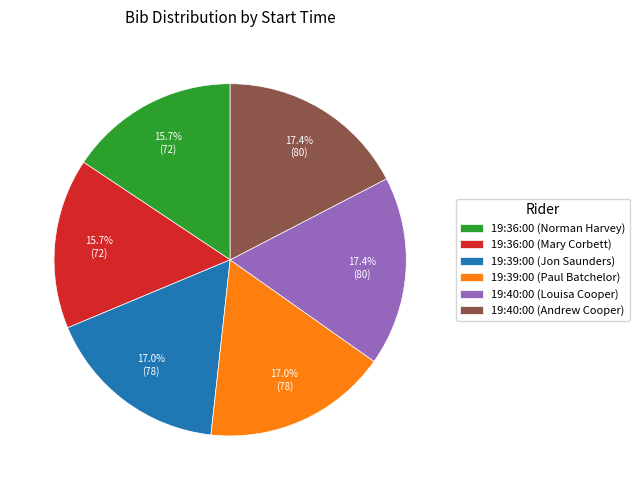

What is the ratio of the value at 19:36:00 (Mary Corbett) to the value at 19:36:00 (Norman Harvey)?

1.0